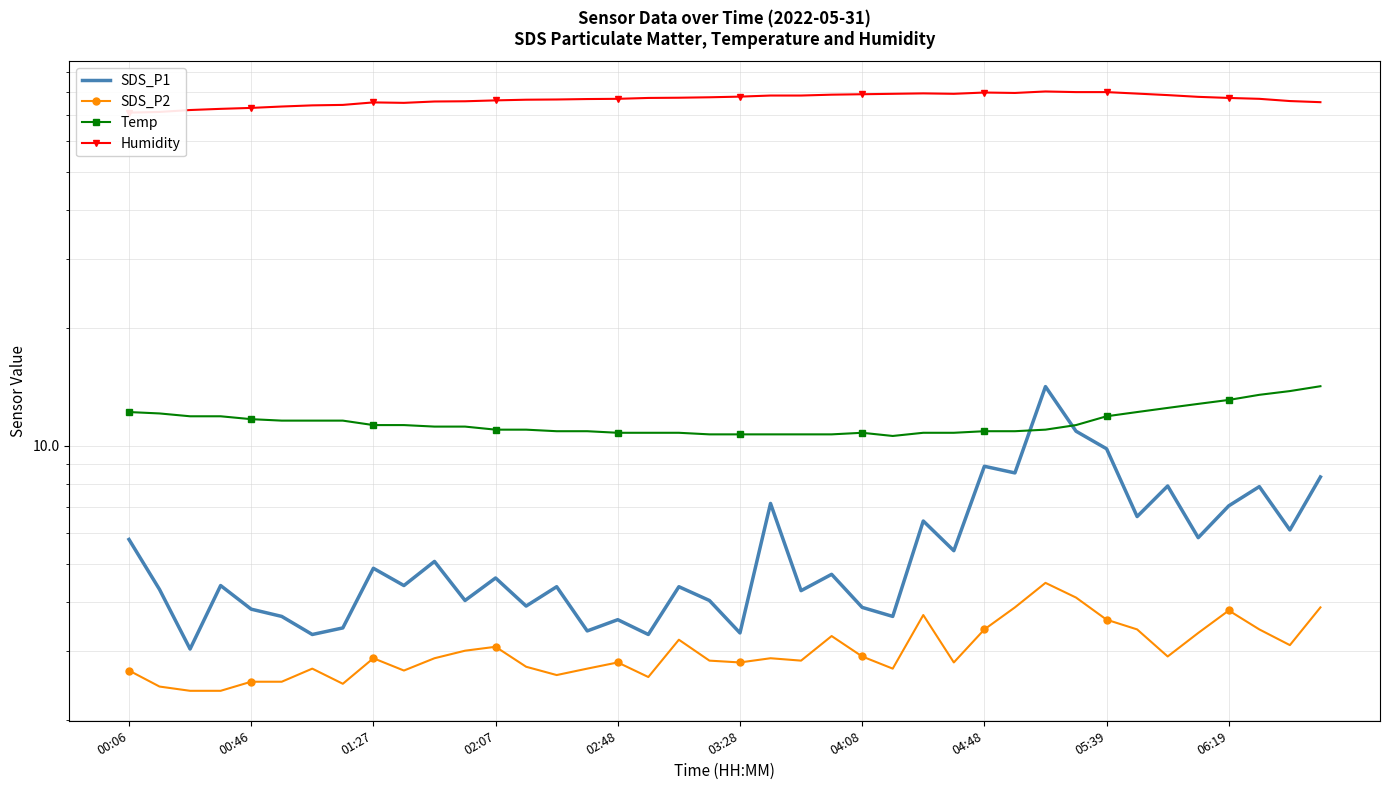

What is the minimum value shown in the chart?

2.4